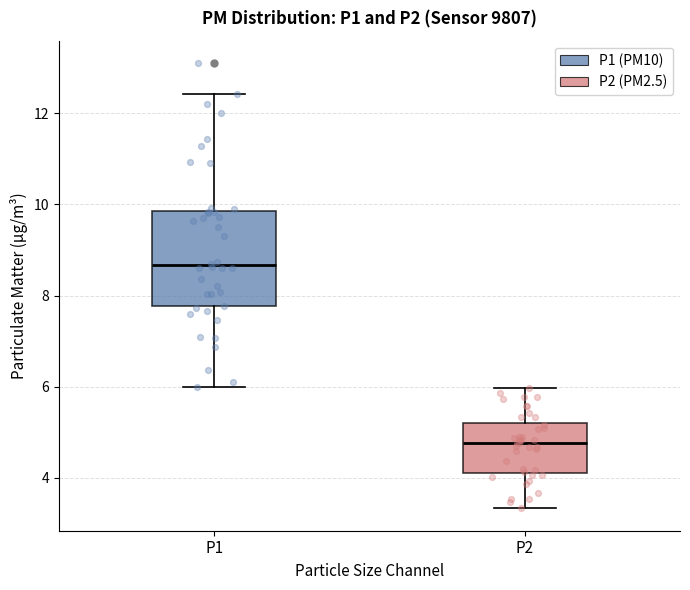

Reading left to right, read every box against the y-axis: the position of its median line, the range the box covers, and the ends of its whiskers. The values are not printed on the chart, so give them approximately, as read against the axis.

P1: median 8.6, box 7.8 to 9.8, whiskers 6.0 to 12.4
P2: median 4.8, box 4.2 to 5.2, whiskers 3.4 to 6.0